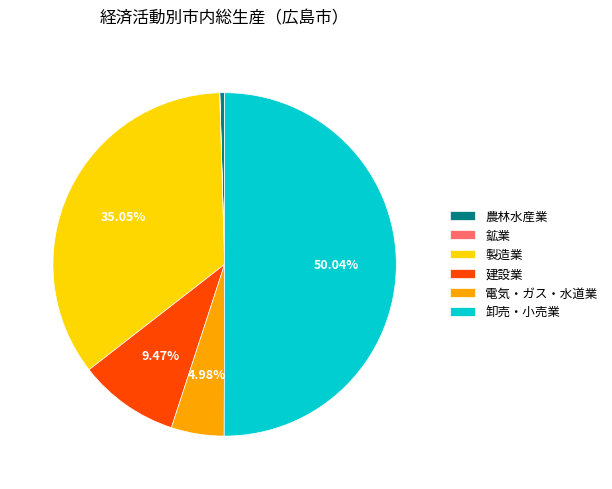

Do 製造業 and 電気・ガス・水道業 together represent more than half of the pie?

No